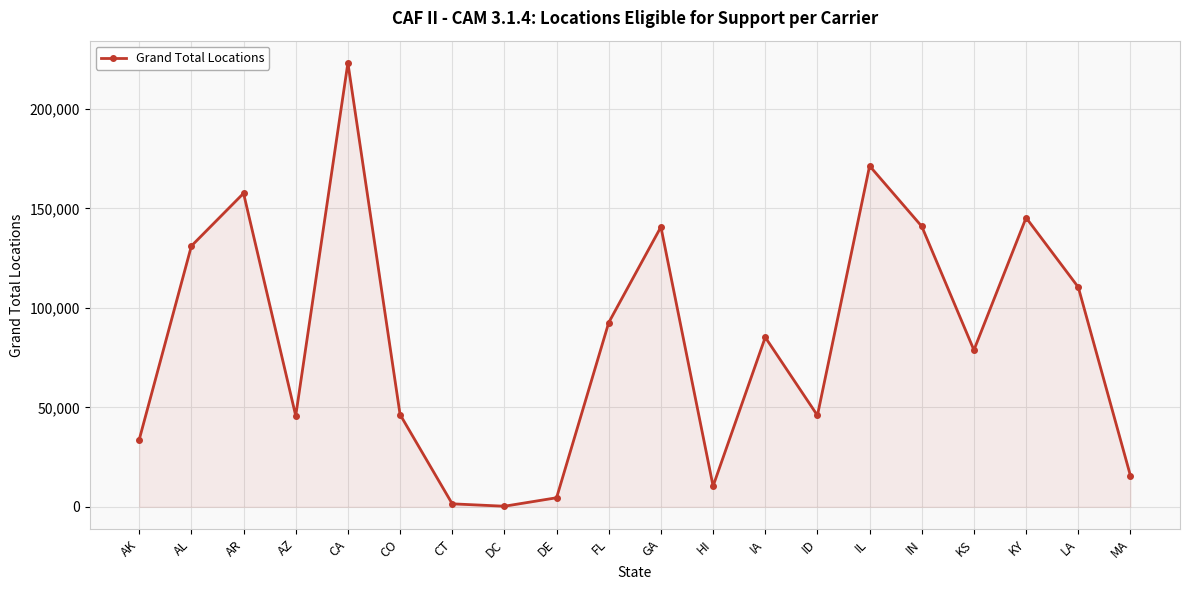

What is the maximum value shown in the chart?

223114